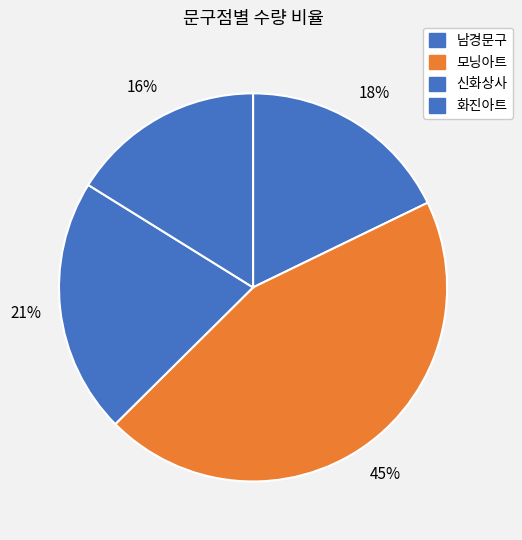

Which category has the smallest portion of the pie?

화진아트